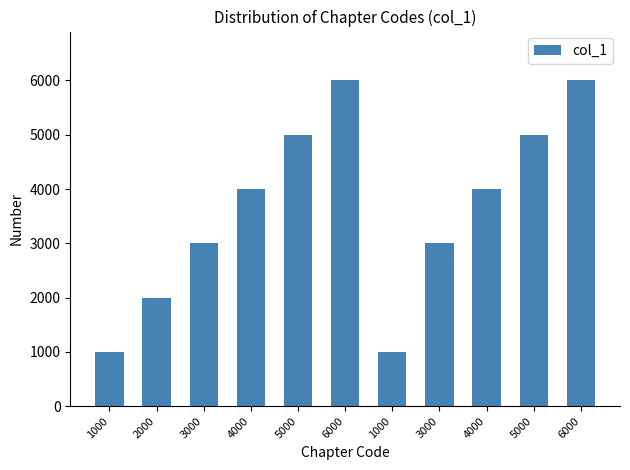

Are the bars horizontal?

No